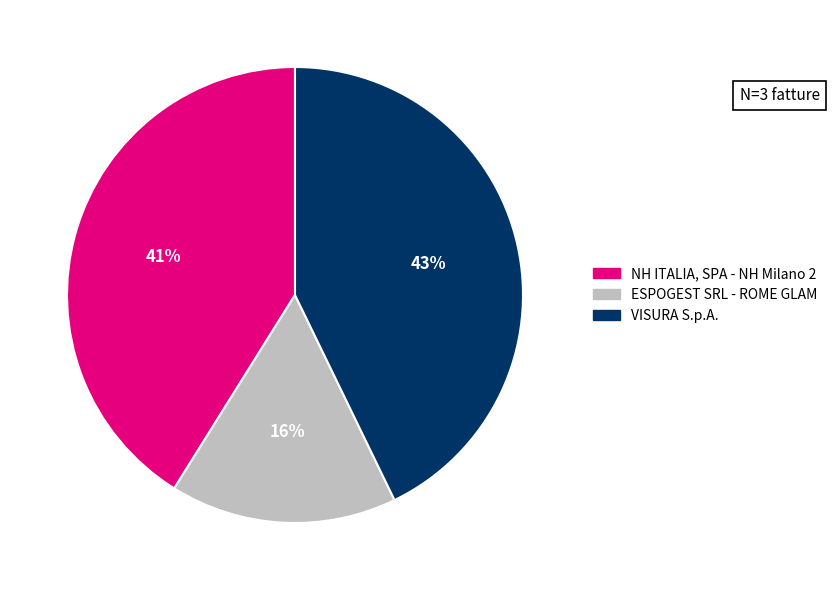

To the nearest percent, what percentage of the pie is VISURA S.p.A.?

43%